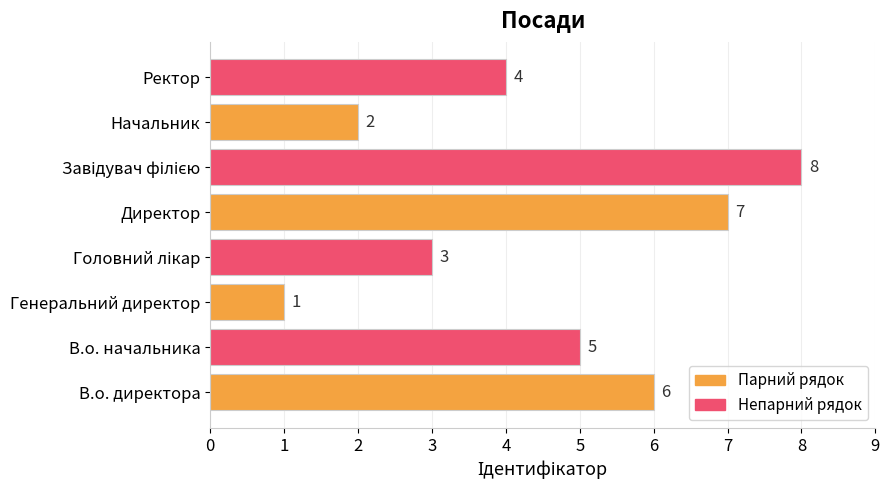

What is the sum of all values?

36